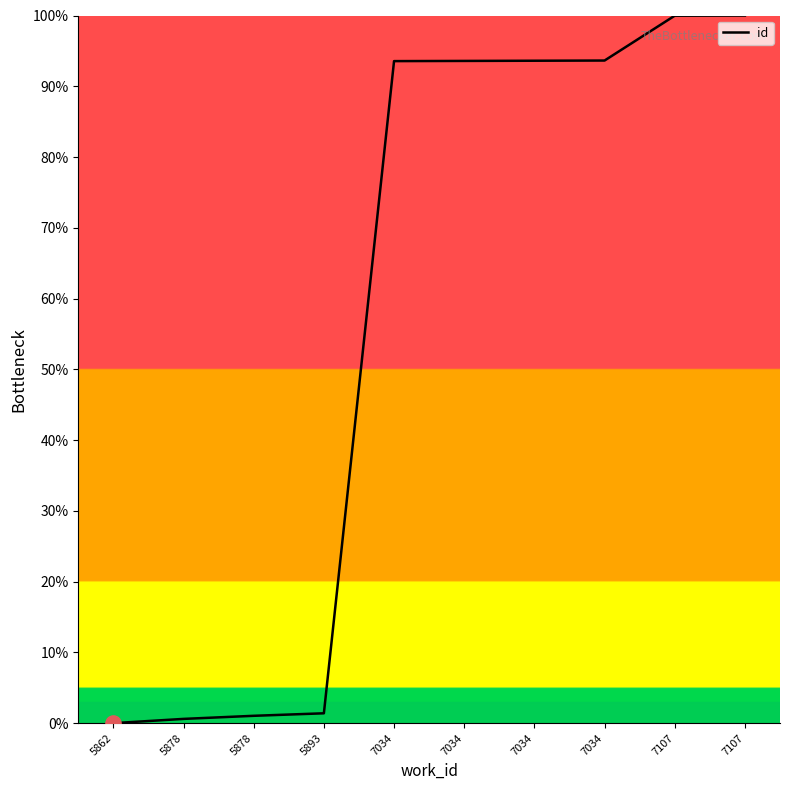

How many lines are shown in the chart?

1